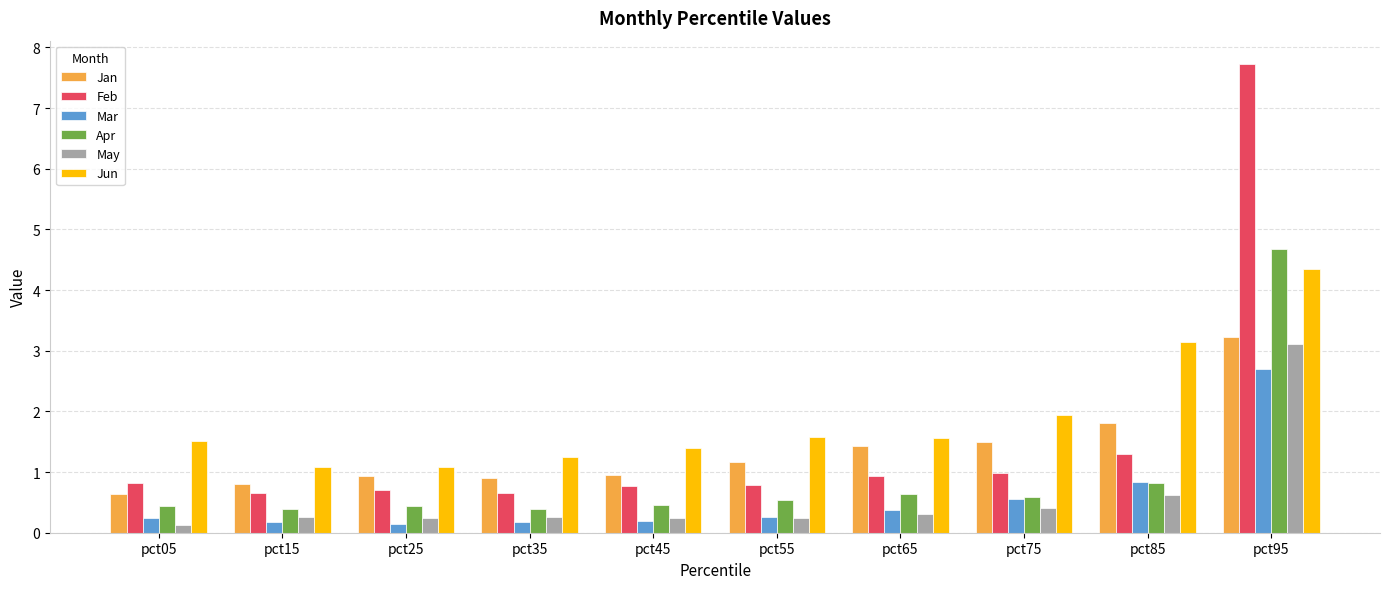

What is the value of the Jan bar at the 7th from the left?

1.4